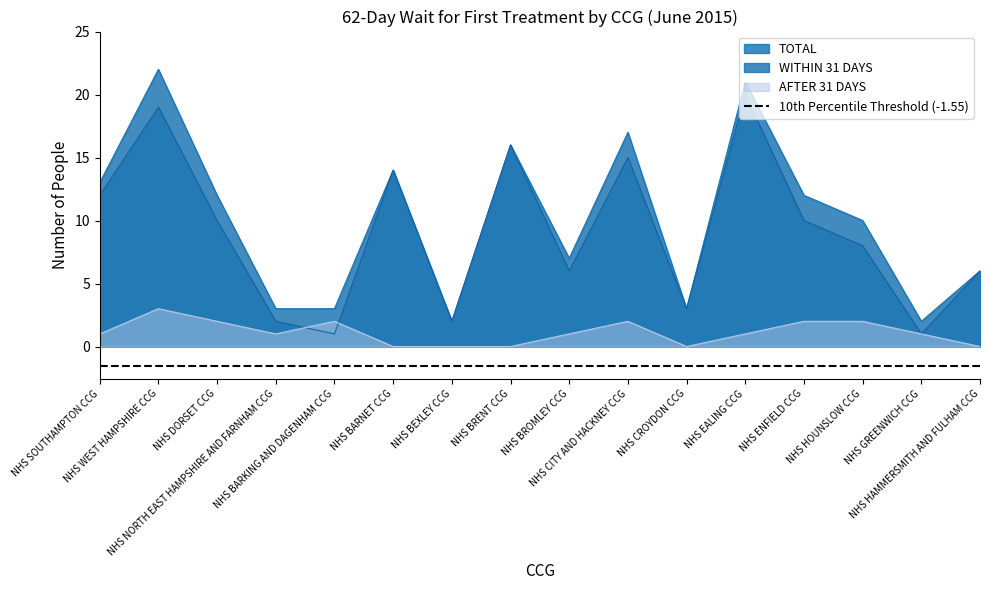

Reading left to right, transcribe all the data shown in this chart.

TOTAL: 13	22	12	3	3	14	2	16	7	17	3	21	12	10	2	6
WITHIN 31 DAYS: 12	19	10	2	1	14	2	16	6	15	3	20	10	8	1	6
AFTER 31 DAYS: 1	3	2	1	2	0	0	0	1	2	0	1	2	2	1	0